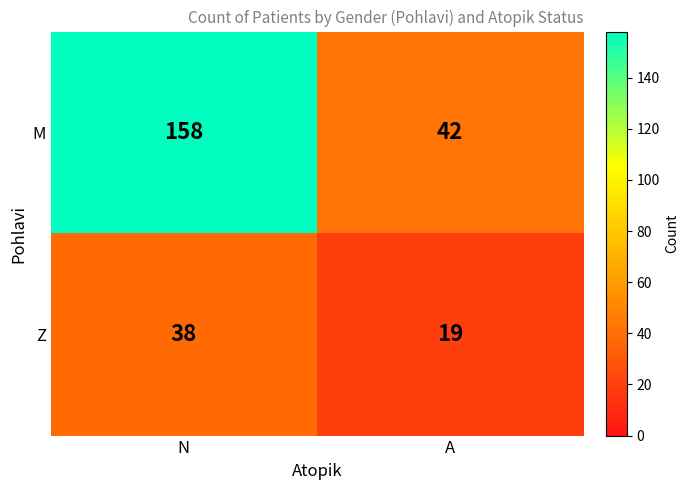

Rank the series at A from lowest to highest value.

Z, M